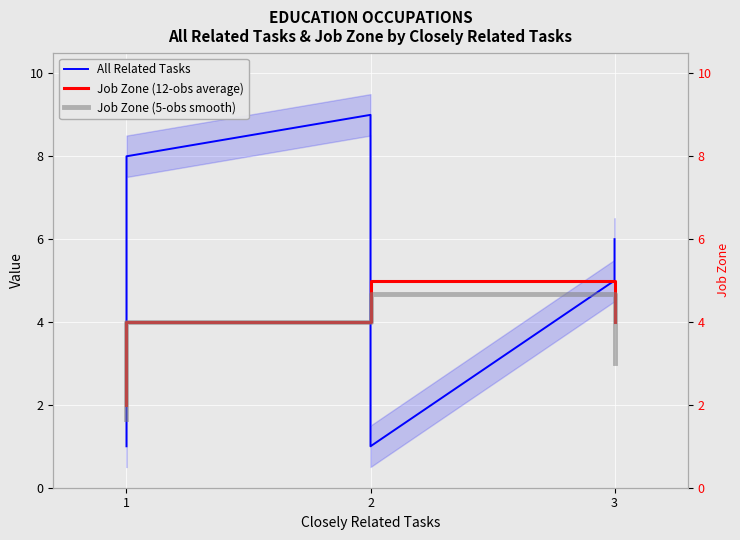

What is the average value of the All Related Tasks series?

4.9